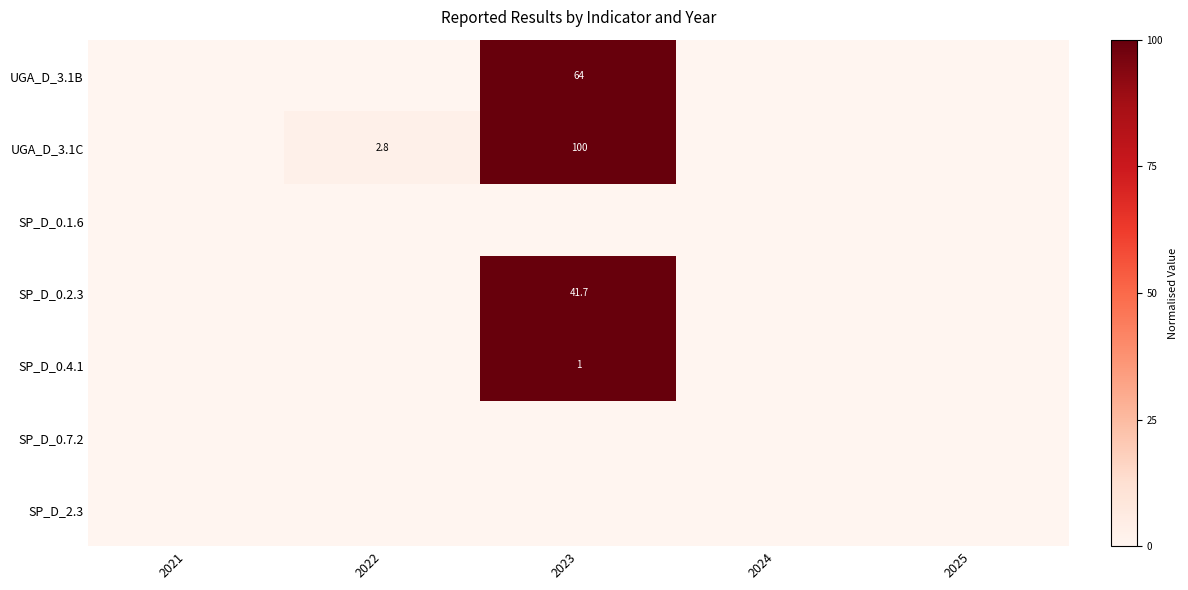

The UGA_D_3.1B series shows 64.0 at 2023. True or false?

True